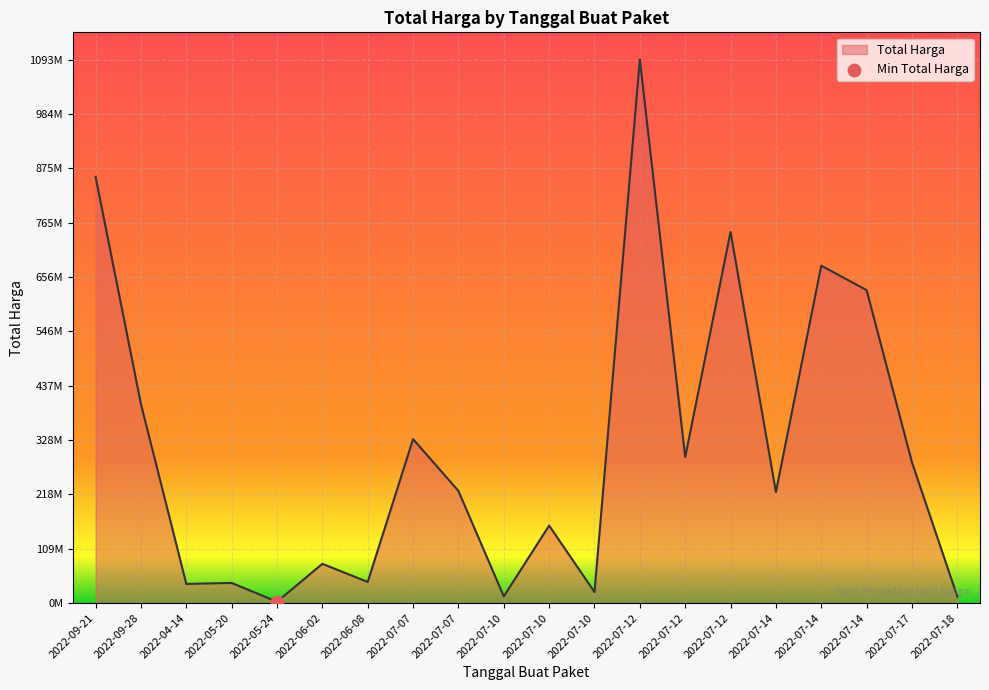

Is this an area chart (filled region under the line)?

Yes